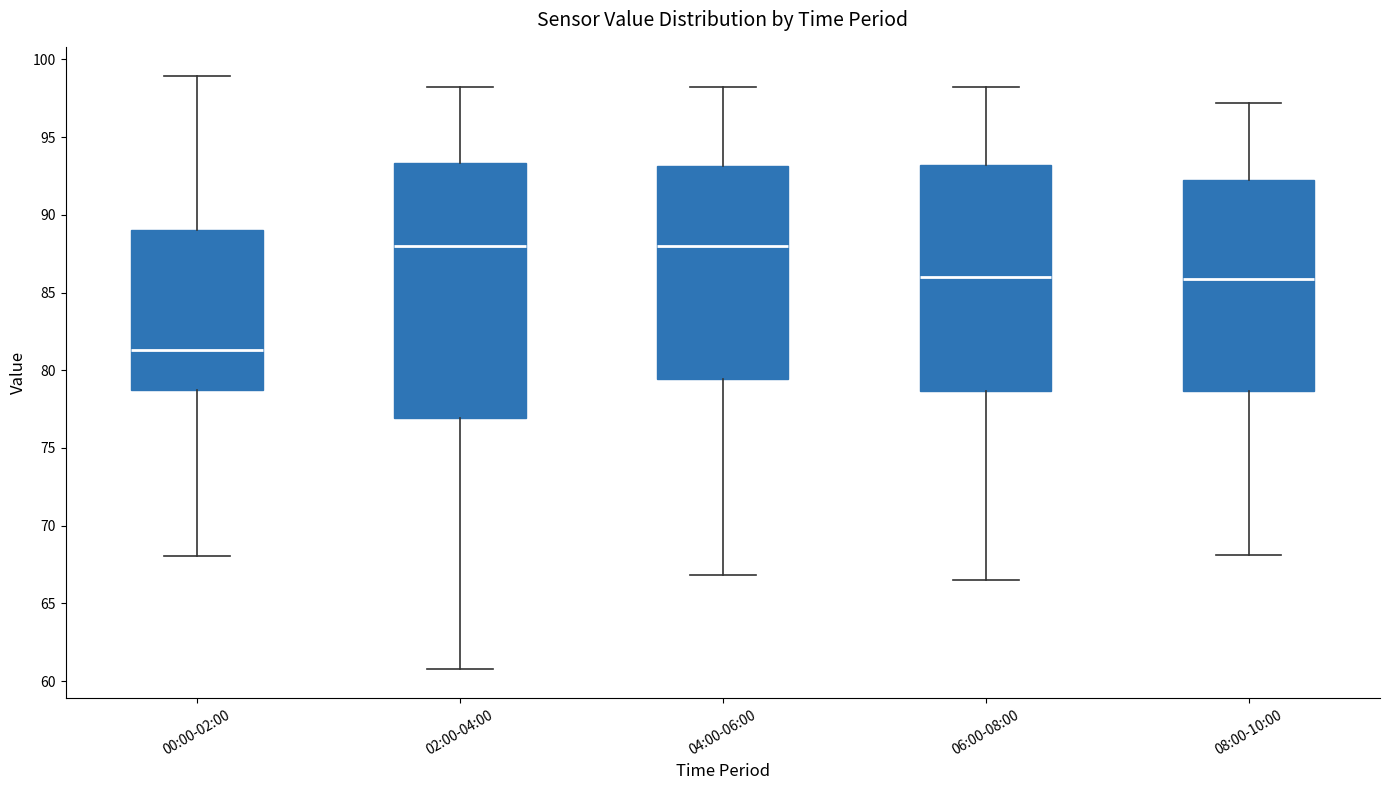

Reading left to right, read every box against the y-axis: the position of its median line, the range the box covers, and the ends of its whiskers. The values are not printed on the chart, so give them approximately, as read against the axis.

00:00-02:00: median 81.5, box 78.5 to 89.0, whiskers 68.0 to 99.0
02:00-04:00: median 88.0, box 77.0 to 93.5, whiskers 61.0 to 98.0
04:00-06:00: median 88.0, box 79.5 to 93.0, whiskers 67.0 to 98.0
06:00-08:00: median 86.0, box 78.5 to 93.0, whiskers 66.5 to 98.0
08:00-10:00: median 86.0, box 78.5 to 92.0, whiskers 68.0 to 97.0